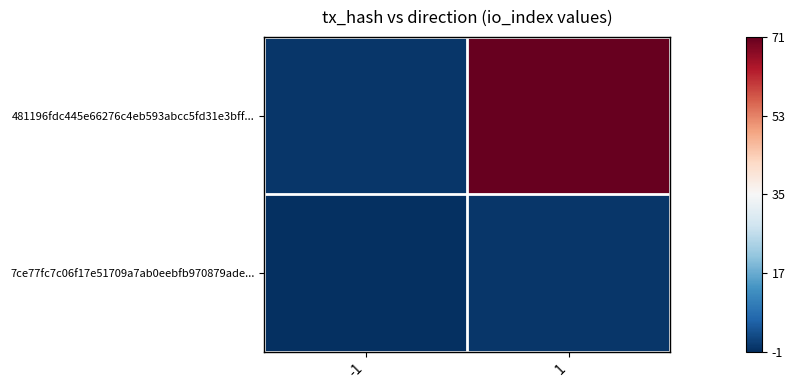

Reading left to right, what are all the values shown in this chart?

481196fdc445e66276c4eb593abcc5fd31e3bff...: -1=0	1=71
7ce77fc7c06f17e51709a7ab0eebfb970879ade...: -1=-1	1=0